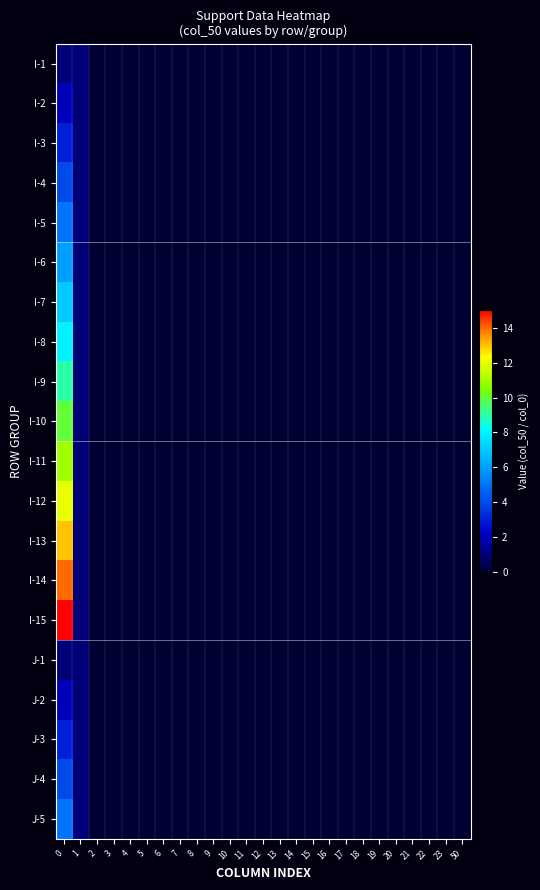

Reading left to right, extract all data points from this chart.

I-1: 0=1	1=1	2=0	3=0	4=0	5=0	6=0	7=0	8=0	9=0	10=0	11=0	12=0	13=0	14=0	15=0	16=0	17=0	18=0	19=0	20=0	21=0	22=0	23=0	50=0
I-2: 0=2	1=1	2=0	3=0	4=0	5=0	6=0	7=0	8=0	9=0	10=0	11=0	12=0	13=0	14=0	15=0	16=0	17=0	18=0	19=0	20=0	21=0	22=0	23=0	50=0
I-3: 0=3	1=1	2=0	3=0	4=0	5=0	6=0	7=0	8=0	9=0	10=0	11=0	12=0	13=0	14=0	15=0	16=0	17=0	18=0	19=0	20=0	21=0	22=0	23=0	50=0
I-4: 0=4	1=1	2=0	3=0	4=0	5=0	6=0	7=0	8=0	9=0	10=0	11=0	12=0	13=0	14=0	15=0	16=0	17=0	18=0	19=0	20=0	21=0	22=0	23=0	50=0
I-5: 0=5	1=1	2=0	3=0	4=0	5=0	6=0	7=0	8=0	9=0	10=0	11=0	12=0	13=0	14=0	15=0	16=0	17=0	18=0	19=0	20=0	21=0	22=0	23=0	50=0
I-6: 0=6	1=1	2=0	3=0	4=0	5=0	6=0	7=0	8=0	9=0	10=0	11=0	12=0	13=0	14=0	15=0	16=0	17=0	18=0	19=0	20=0	21=0	22=0	23=0	50=0
I-7: 0=7	1=1	2=0	3=0	4=0	5=0	6=0	7=0	8=0	9=0	10=0	11=0	12=0	13=0	14=0	15=0	16=0	17=0	18=0	19=0	20=0	21=0	22=0	23=0	50=0
I-8: 0=8	1=1	2=0	3=0	4=0	5=0	6=0	7=0	8=0	9=0	10=0	11=0	12=0	13=0	14=0	15=0	16=0	17=0	18=0	19=0	20=0	21=0	22=0	23=0	50=0
I-9: 0=9	1=1	2=0	3=0	4=0	5=0	6=0	7=0	8=0	9=0	10=0	11=0	12=0	13=0	14=0	15=0	16=0	17=0	18=0	19=0	20=0	21=0	22=0	23=0	50=0
I-10: 0=10	1=1	2=0	3=0	4=0	5=0	6=0	7=0	8=0	9=0	10=0	11=0	12=0	13=0	14=0	15=0	16=0	17=0	18=0	19=0	20=0	21=0	22=0	23=0	50=0
I-11: 0=11	1=1	2=0	3=0	4=0	5=0	6=0	7=0	8=0	9=0	10=0	11=0	12=0	13=0	14=0	15=0	16=0	17=0	18=0	19=0	20=0	21=0	22=0	23=0	50=0
I-12: 0=12	1=1	2=0	3=0	4=0	5=0	6=0	7=0	8=0	9=0	10=0	11=0	12=0	13=0	14=0	15=0	16=0	17=0	18=0	19=0	20=0	21=0	22=0	23=0	50=0
I-13: 0=13	1=1	2=0	3=0	4=0	5=0	6=0	7=0	8=0	9=0	10=0	11=0	12=0	13=0	14=0	15=0	16=0	17=0	18=0	19=0	20=0	21=0	22=0	23=0	50=0
I-14: 0=14	1=1	2=0	3=0	4=0	5=0	6=0	7=0	8=0	9=0	10=0	11=0	12=0	13=0	14=0	15=0	16=0	17=0	18=0	19=0	20=0	21=0	22=0	23=0	50=0
I-15: 0=15	1=1	2=0	3=0	4=0	5=0	6=0	7=0	8=0	9=0	10=0	11=0	12=0	13=0	14=0	15=0	16=0	17=0	18=0	19=0	20=0	21=0	22=0	23=0	50=0
J-1: 0=1	1=1	2=0	3=0	4=0	5=0	6=0	7=0	8=0	9=0	10=0	11=0	12=0	13=0	14=0	15=0	16=0	17=0	18=0	19=0	20=0	21=0	22=0	23=0	50=0
J-2: 0=2	1=1	2=0	3=0	4=0	5=0	6=0	7=0	8=0	9=0	10=0	11=0	12=0	13=0	14=0	15=0	16=0	17=0	18=0	19=0	20=0	21=0	22=0	23=0	50=0
J-3: 0=3	1=1	2=0	3=0	4=0	5=0	6=0	7=0	8=0	9=0	10=0	11=0	12=0	13=0	14=0	15=0	16=0	17=0	18=0	19=0	20=0	21=0	22=0	23=0	50=0
J-4: 0=4	1=1	2=0	3=0	4=0	5=0	6=0	7=0	8=0	9=0	10=0	11=0	12=0	13=0	14=0	15=0	16=0	17=0	18=0	19=0	20=0	21=0	22=0	23=0	50=0
J-5: 0=5	1=1	2=0	3=0	4=0	5=0	6=0	7=0	8=0	9=0	10=0	11=0	12=0	13=0	14=0	15=0	16=0	17=0	18=0	19=0	20=0	21=0	22=0	23=0	50=0